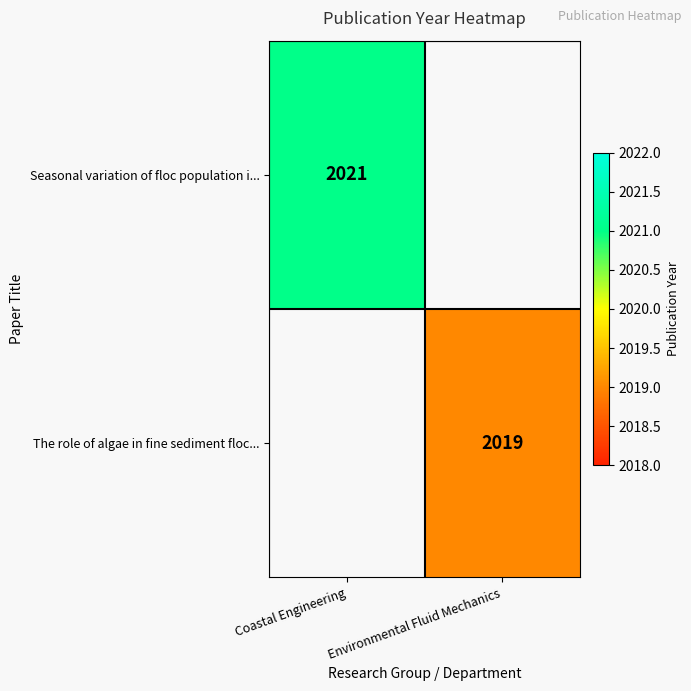

The Seasonal variation of floc population i... series shows 2021 at Coastal Engineering. True or false?

True